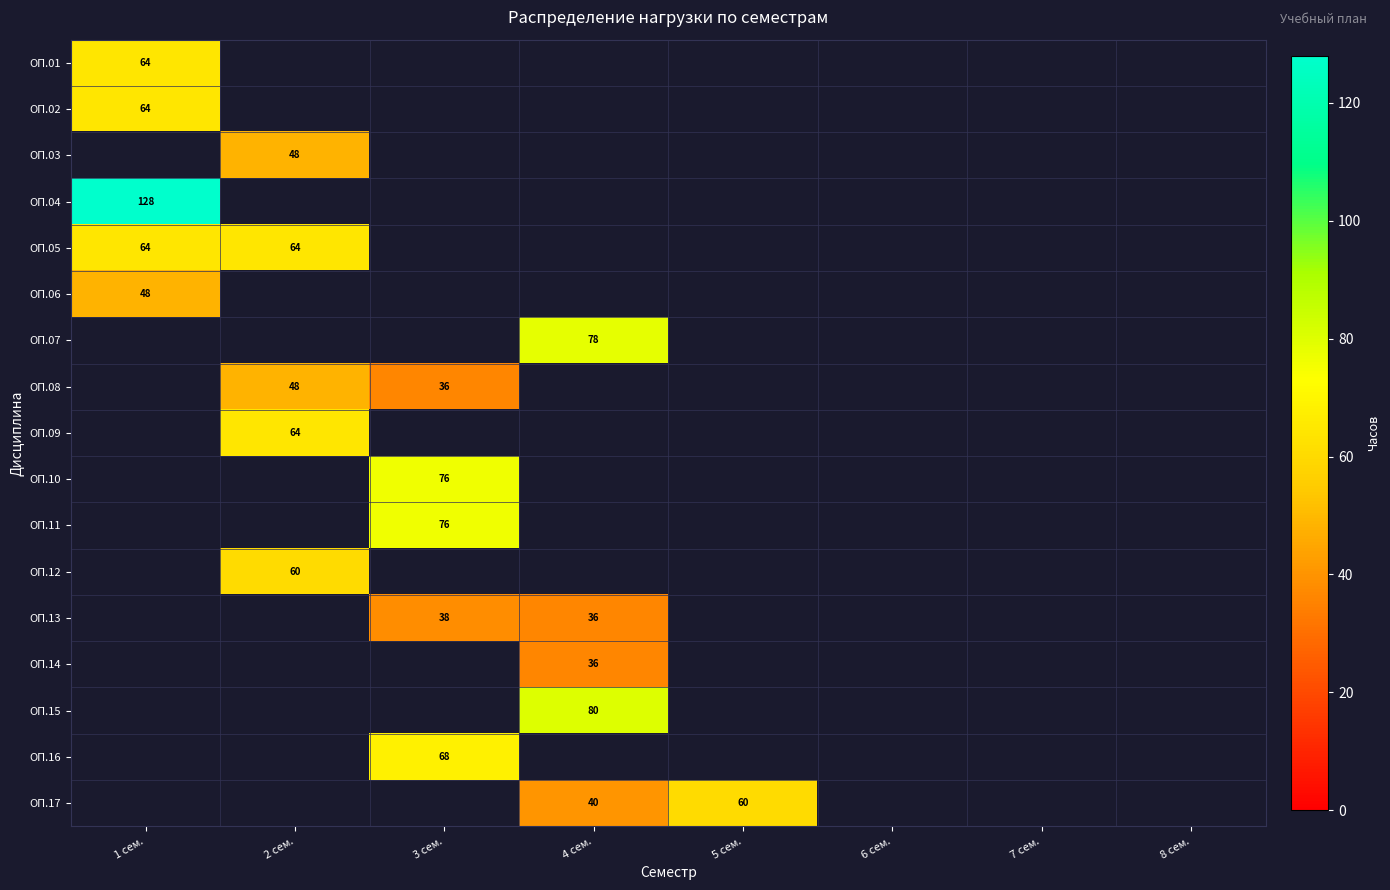

True or false: ОП.05 has a value of 64 at 2 сем..

True